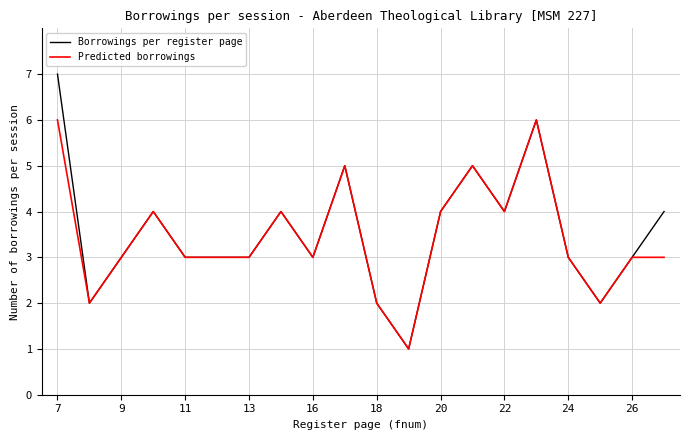

What are all the series names shown in the legend?

Borrowings per register page, Predicted borrowings